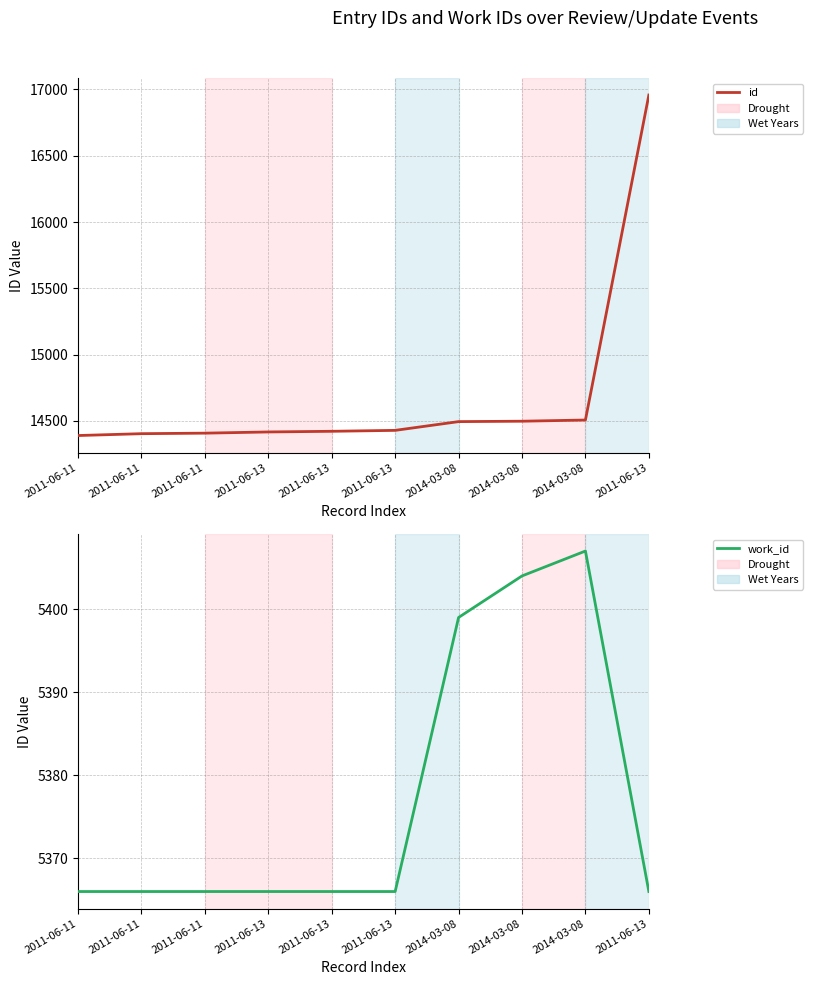

True or false: id has more than 0 interior local peaks.

False